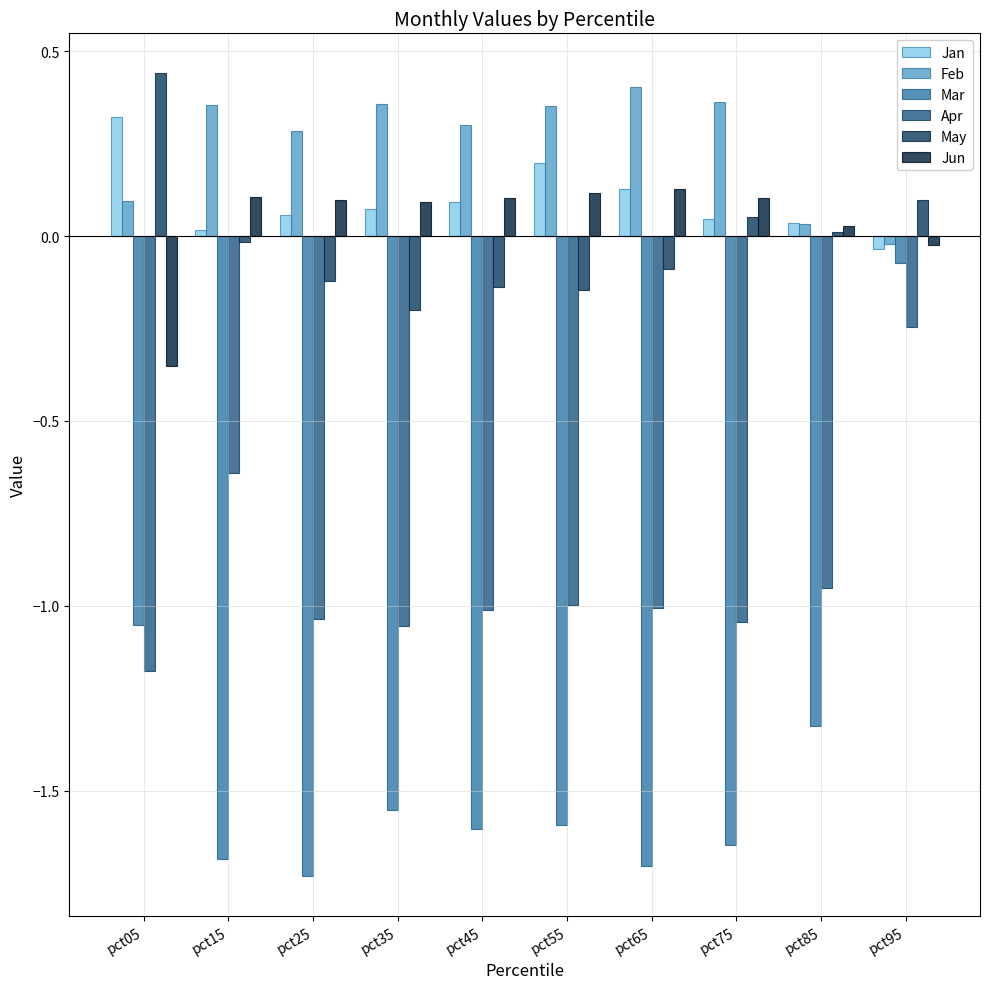

How many negative values does the May series have?

6